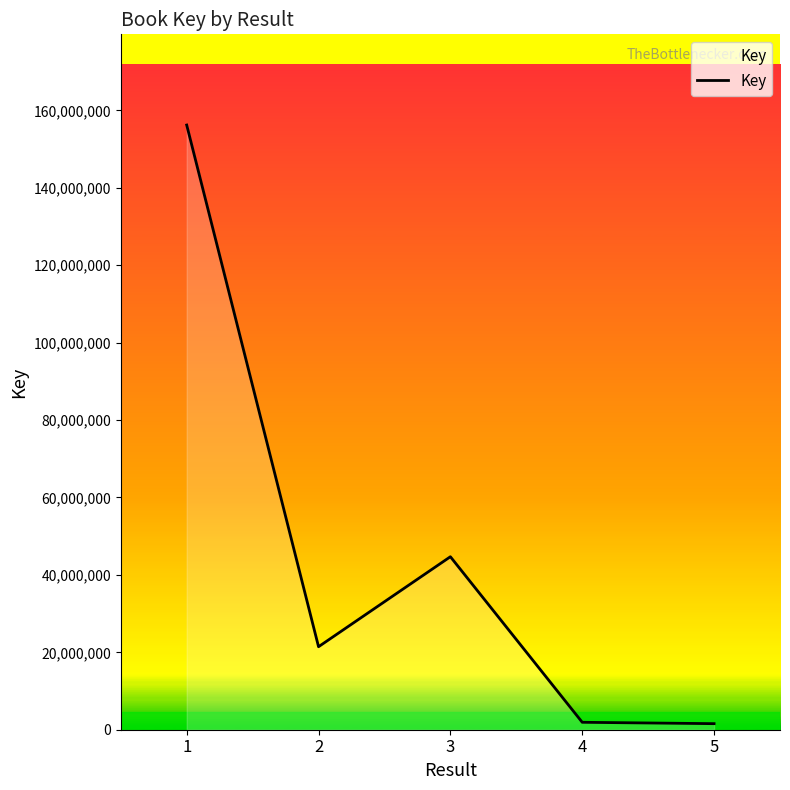

Is it true that the value at 3 is 18786596?

False